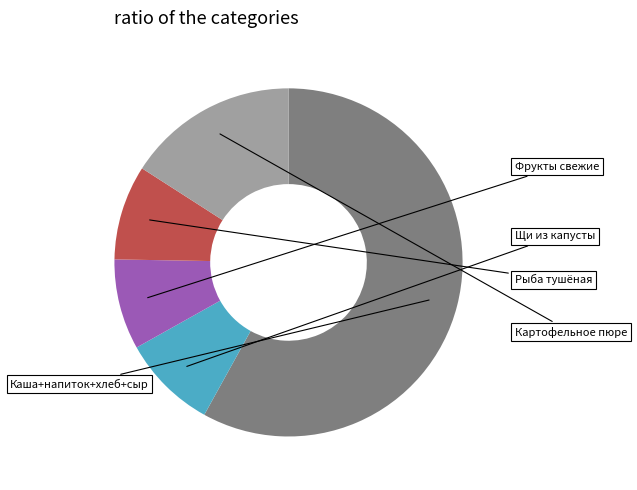

Is there any slice that represents more than half of the pie?

Yes